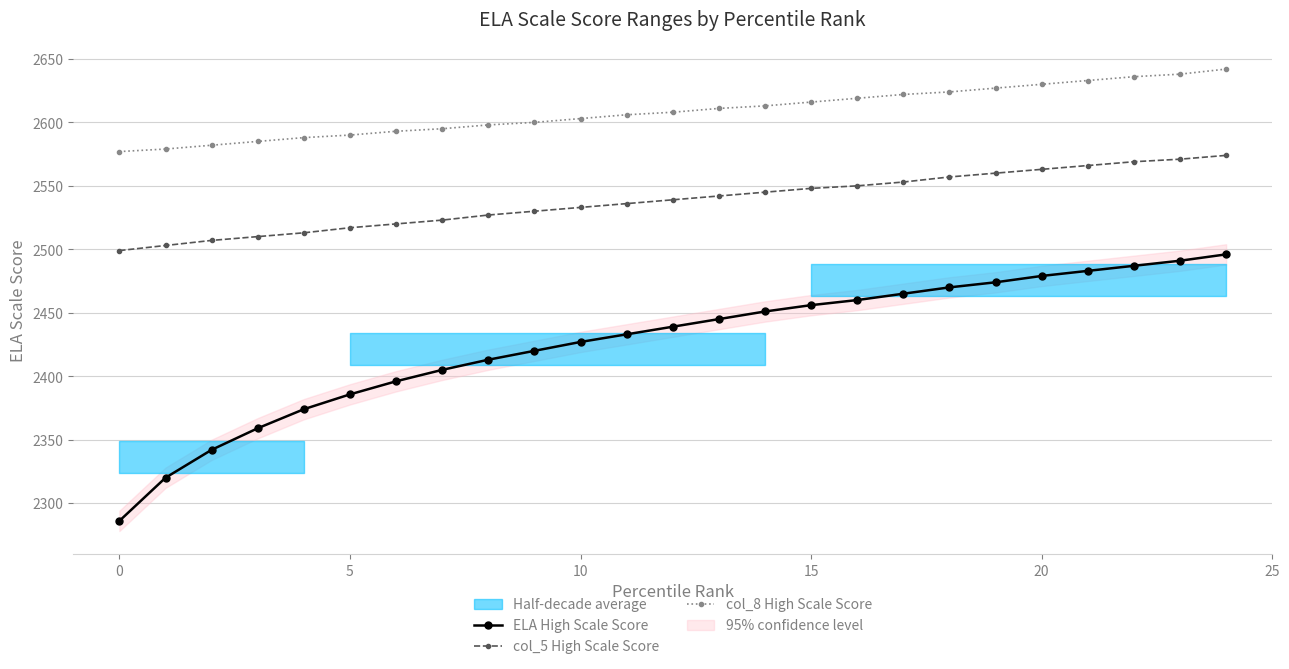

What is the average value of the ELA High Scale Score series?

2426.3